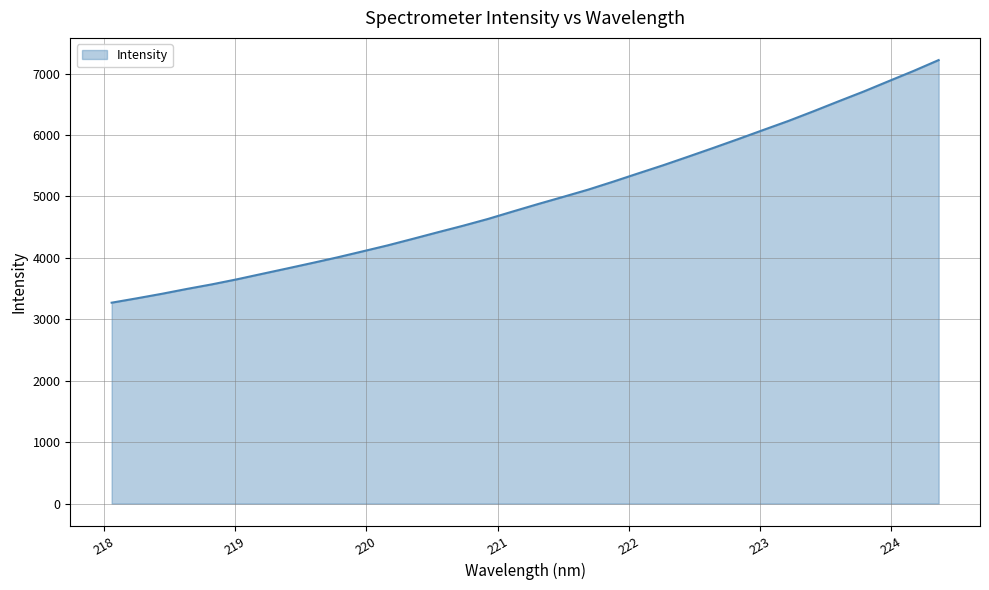

How many series are shown in this chart?

1